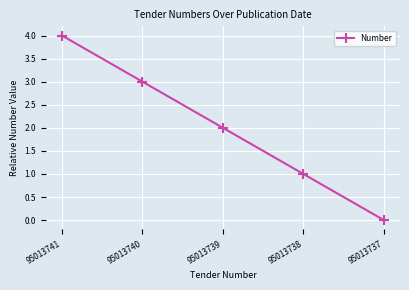

At which category does the chart reach its peak across all series?

95013741